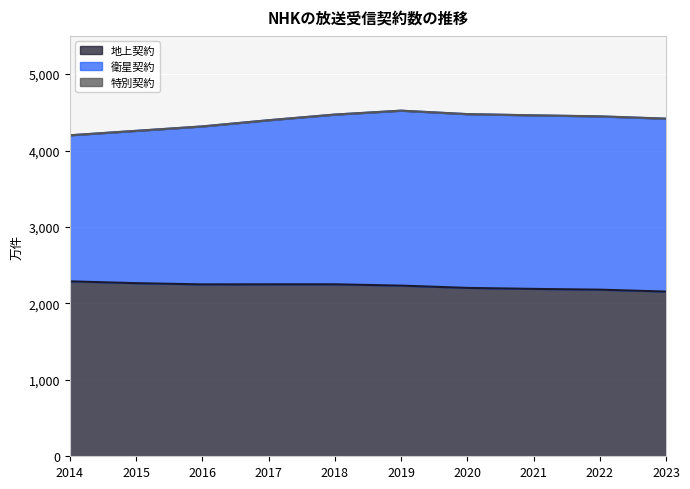

Is it true that 地上契約 equals 2180 at 2022?

True